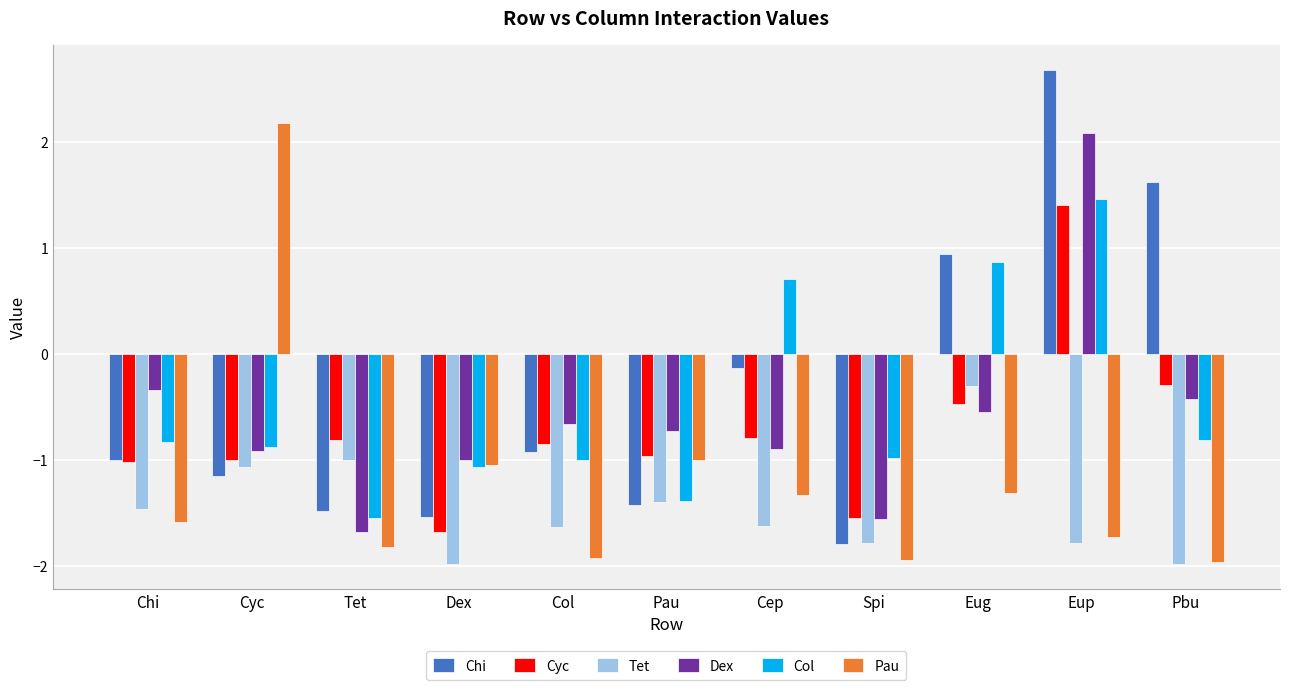

Which series has the largest range (max minus min)?

Chi